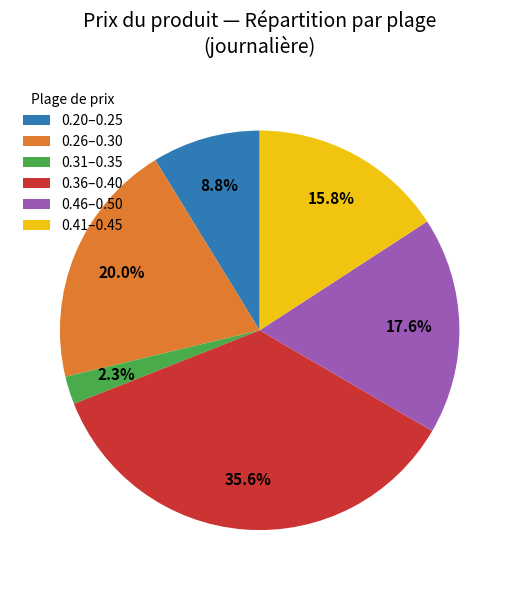

Does 0.26–0.30 represent more than half of the total?

No